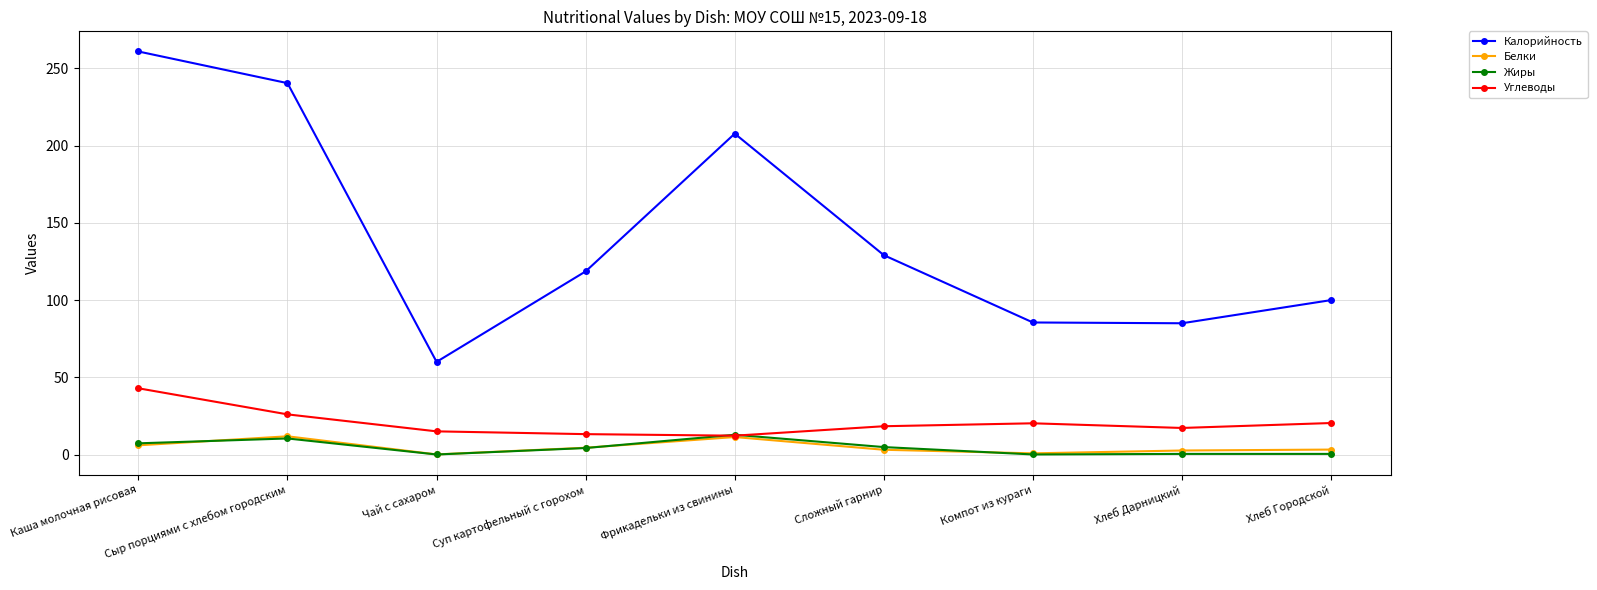

What is the difference between the second highest and second lowest values in the Углеводы series?

12.8